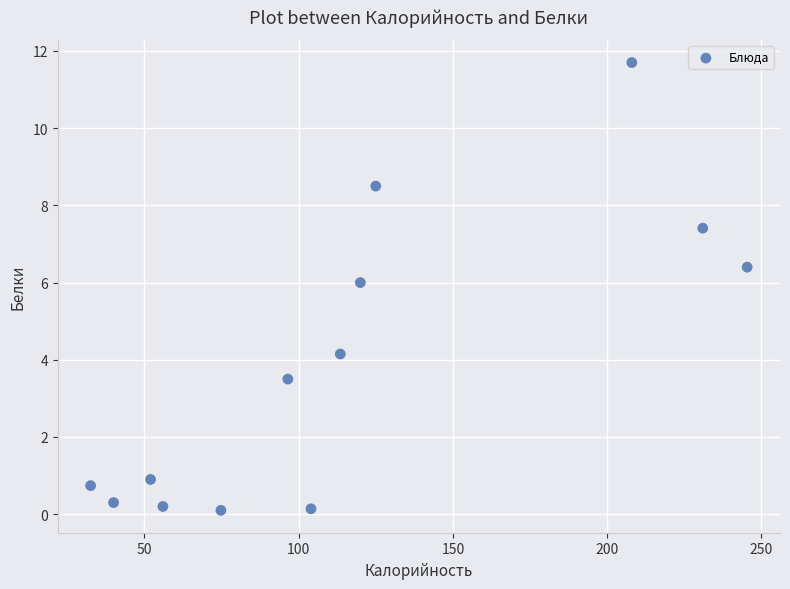

What Y value in the scatter plot is closest to 5?

4.2